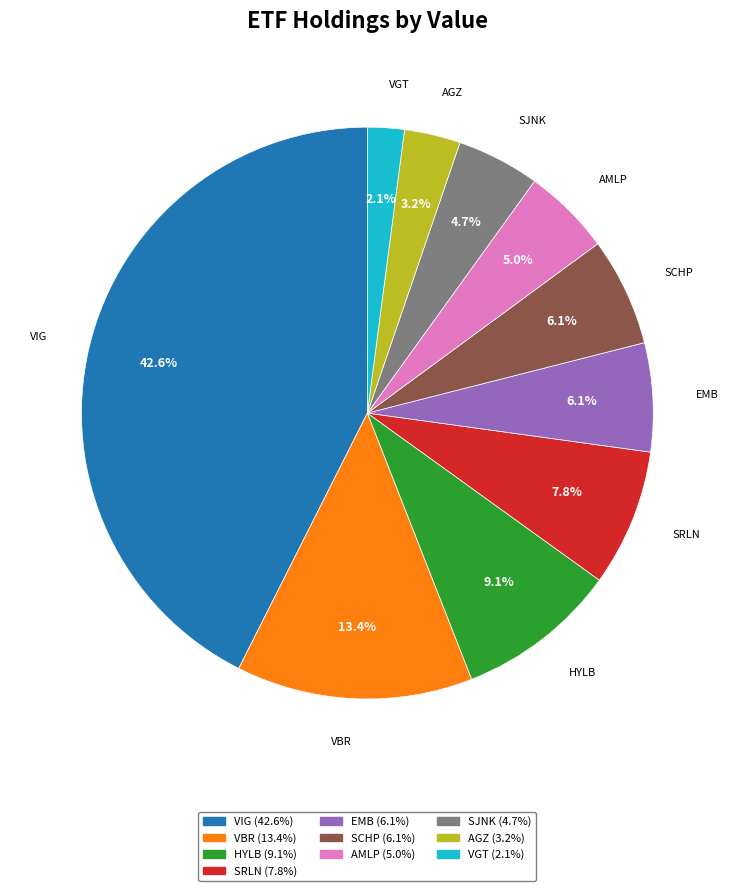

Which category has the biggest portion of the pie?

VIG